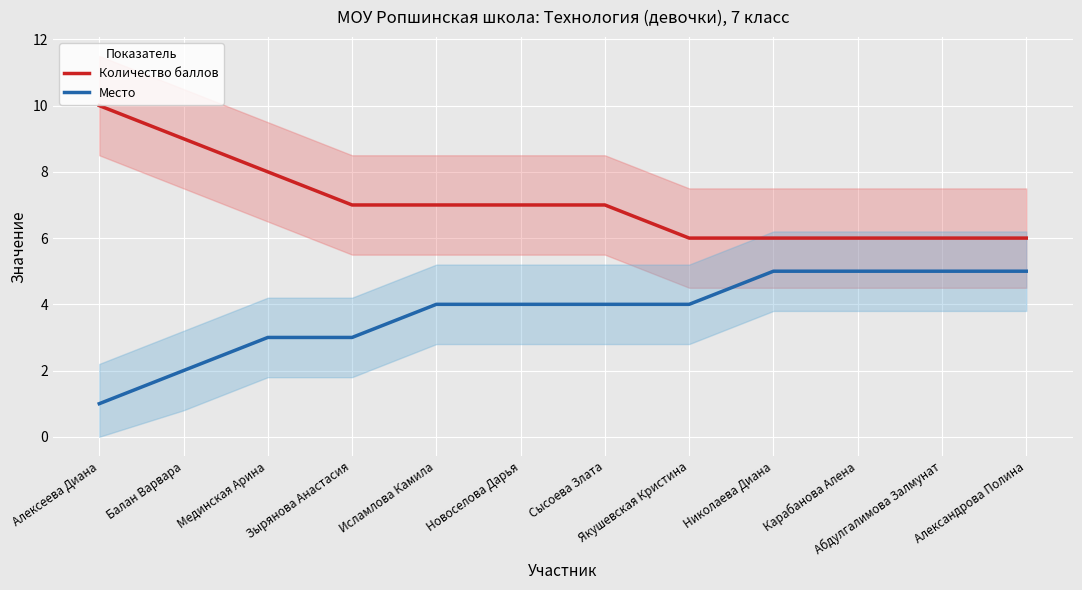

True or false: Количество баллов has more than 1 points higher than both neighbors.

False